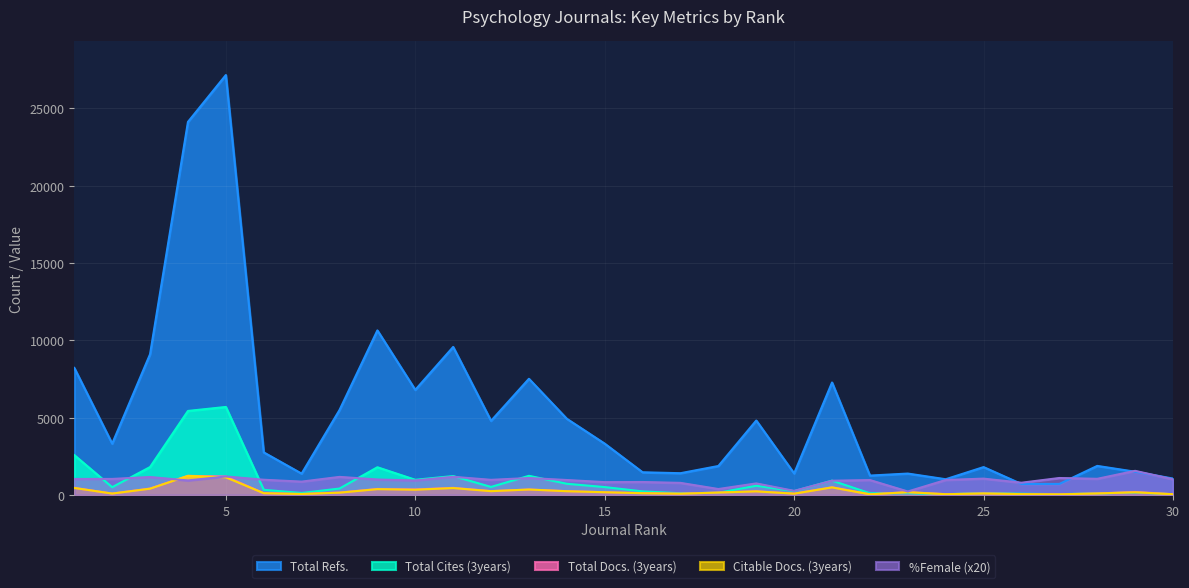

What is the average value of the Total Cites (3years) series?

898.0